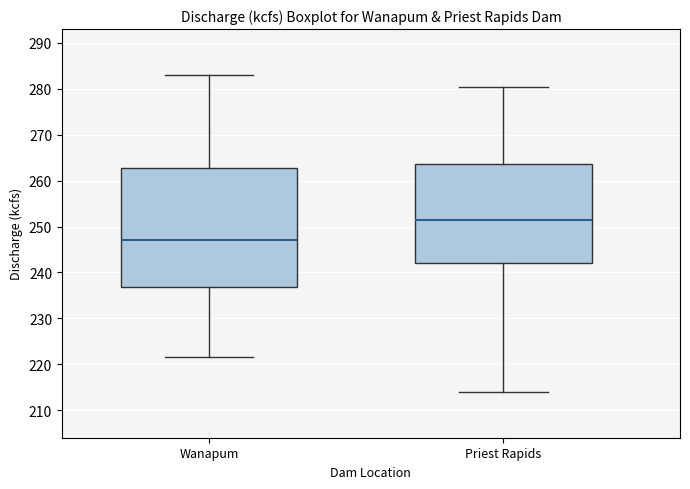

Reading left to right, transcribe this box plot: for each box, give where its median line is, the range the box spans, and where its two whiskers end, as read against the y-axis. The values are not printed on the chart, so give them approximately, as read against the axis.

Wanapum: median 247, box 237 to 263, whiskers 222 to 283
Priest Rapids: median 251, box 242 to 264, whiskers 214 to 280